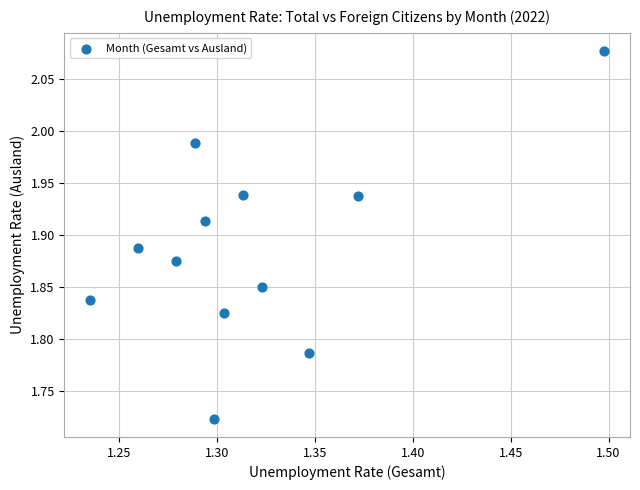

What is the range of Y values (max minus min)?

0.4